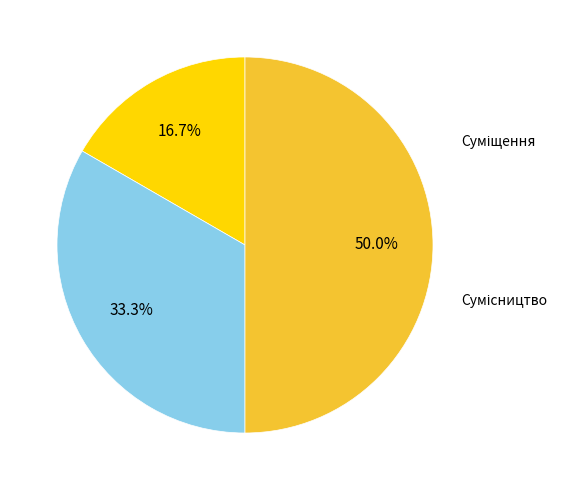

To the nearest percent, what portion does Суміщення represent?

33%